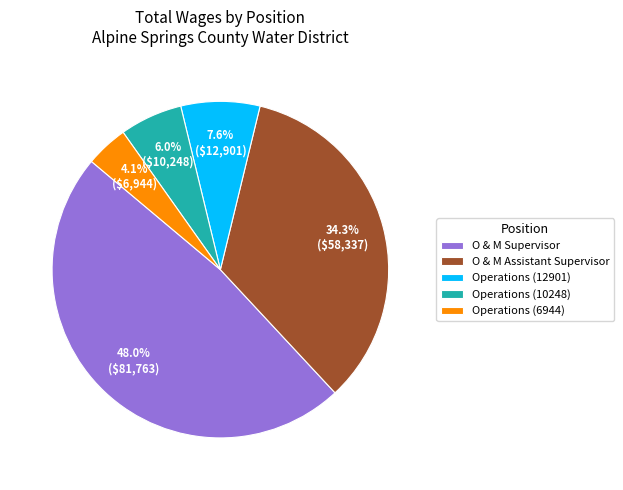

Is there any slice that represents more than half of the pie?

No